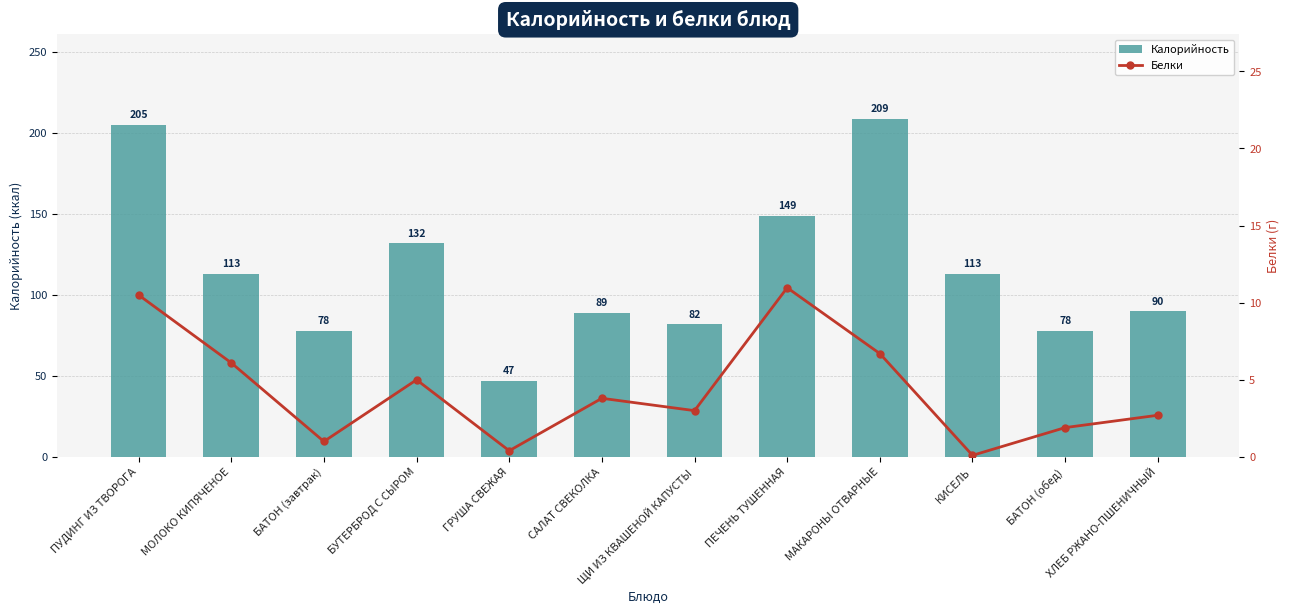

What is the sum of all Белки values?

52.2